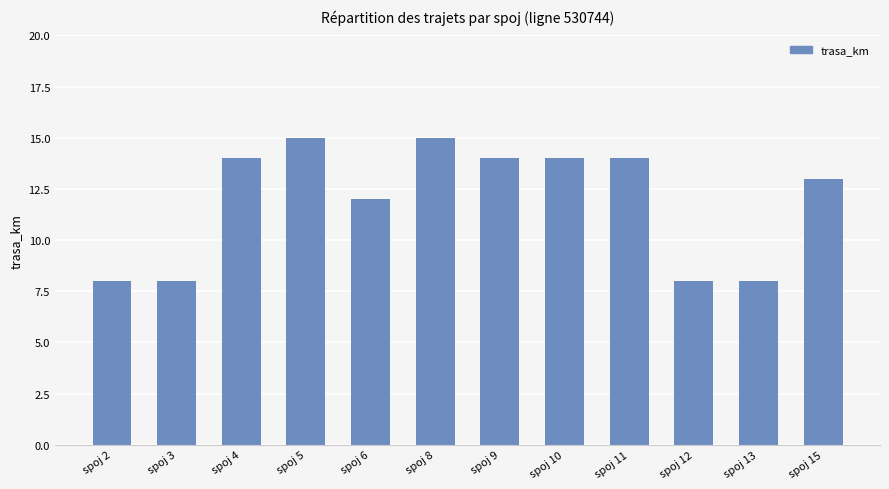

What is the greatest value displayed?

15